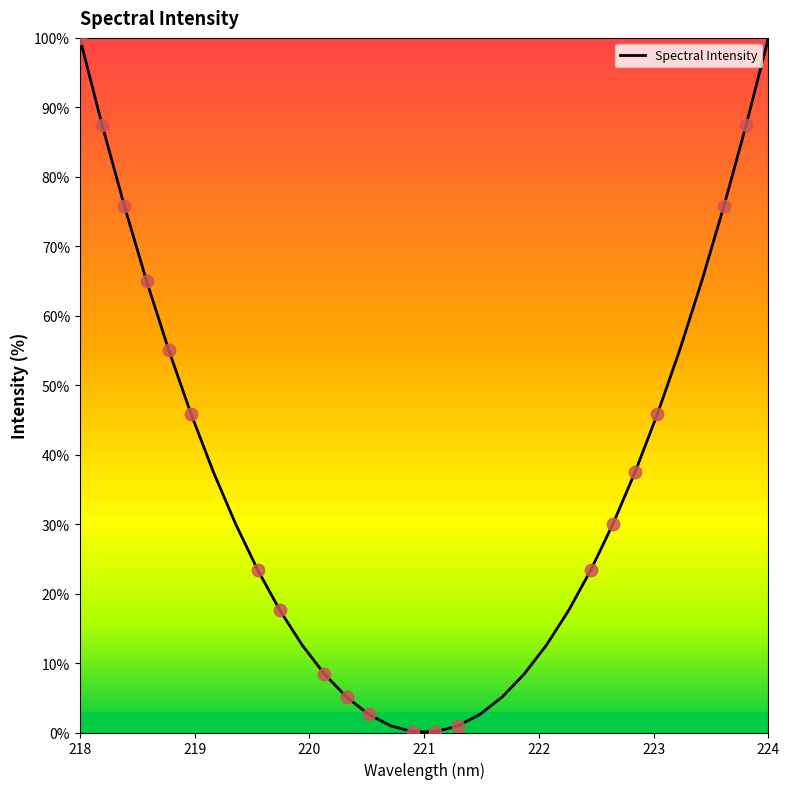

What is the difference between the maximum and minimum values?

99.9